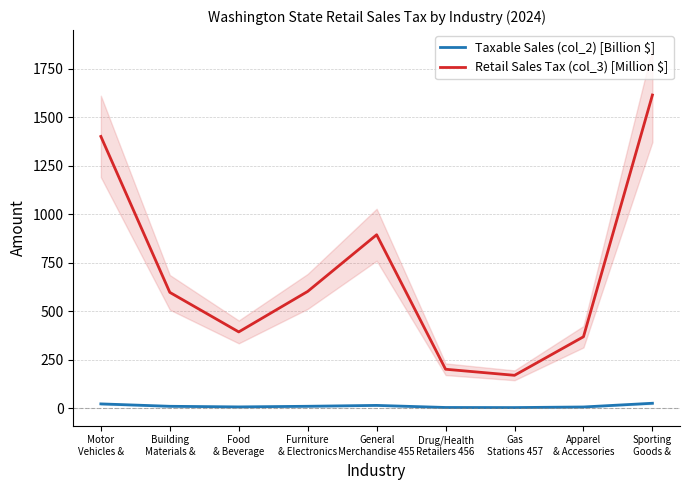

Where does the Retail Sales Tax (col_3) [Million $] series first go above 596?

Motor
Vehicles &